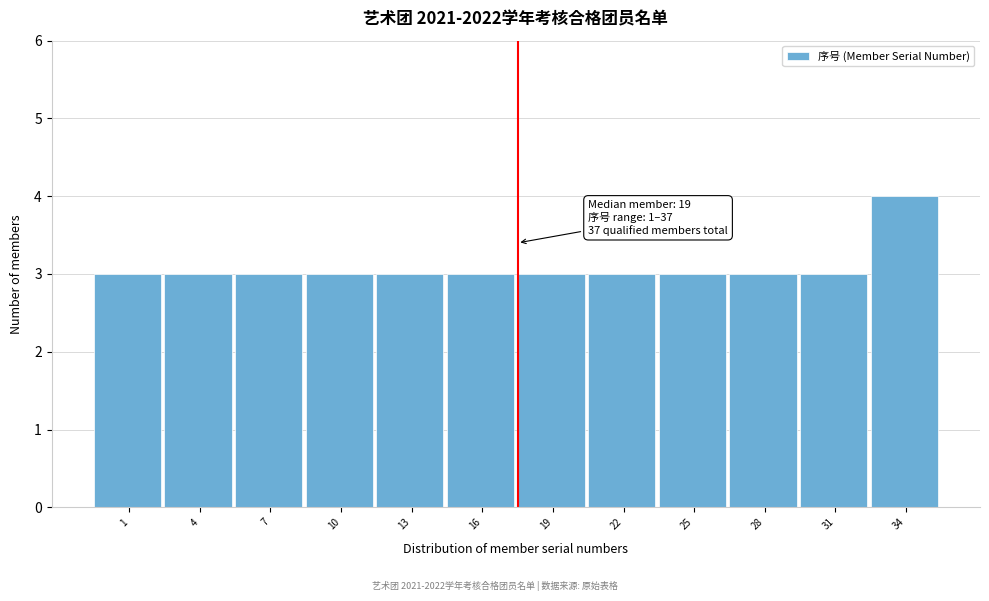

Reading right to left, list all the values displayed in this chart.

4	3	3	3	3	3	3	3	3	3	3	3